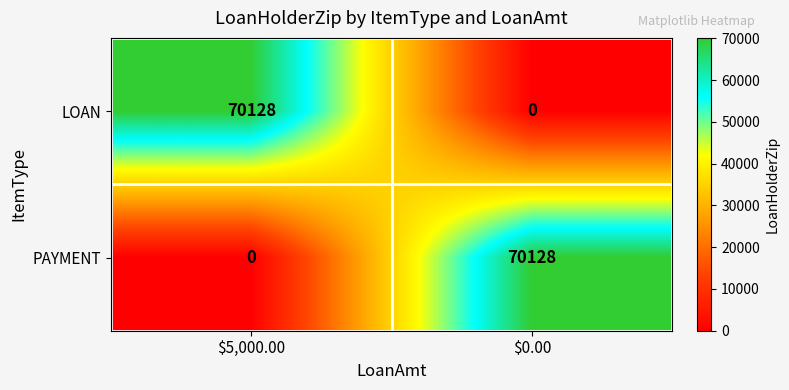

What is the difference between the highest and lowest values at $5,000.00?

70128